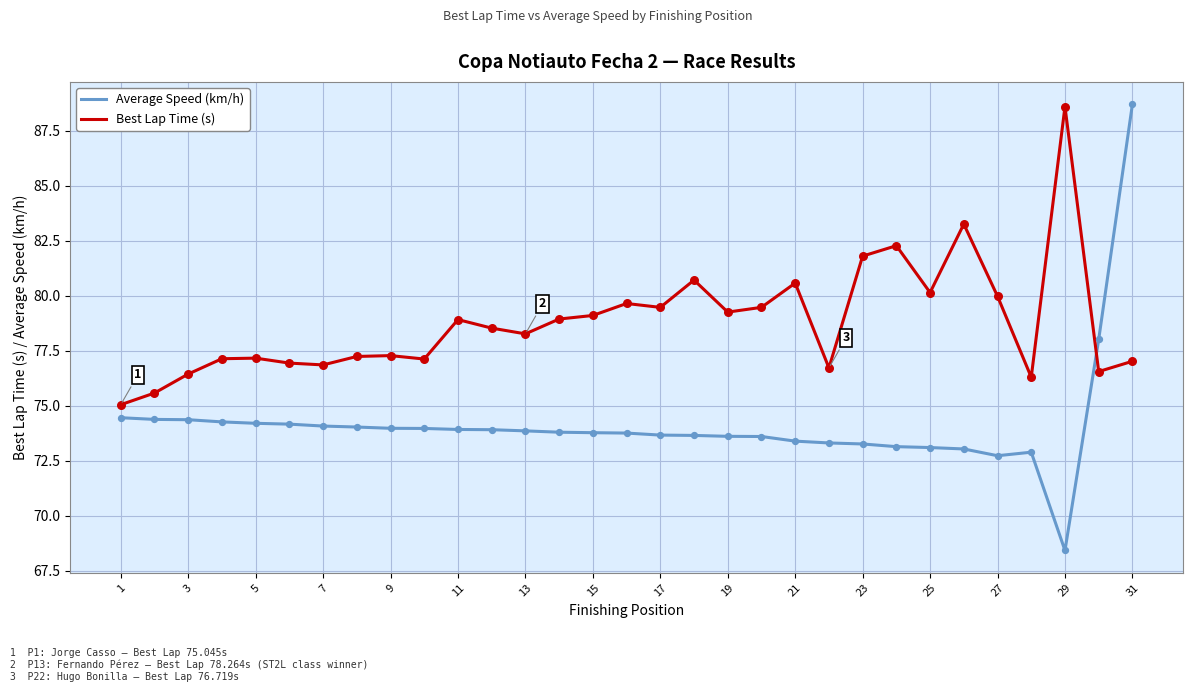

What is the lowest value of the Best Lap Time (s) series?

75.0